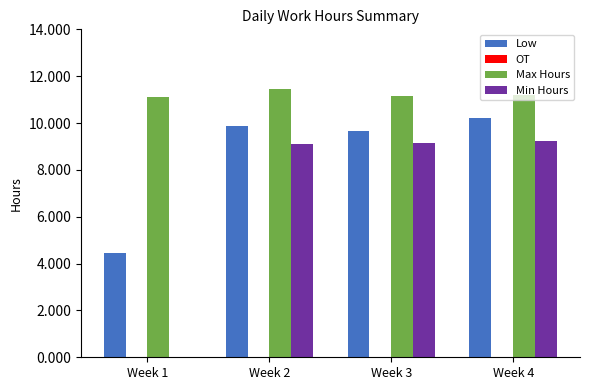

What is the total value across all series at Week 2?

30.4